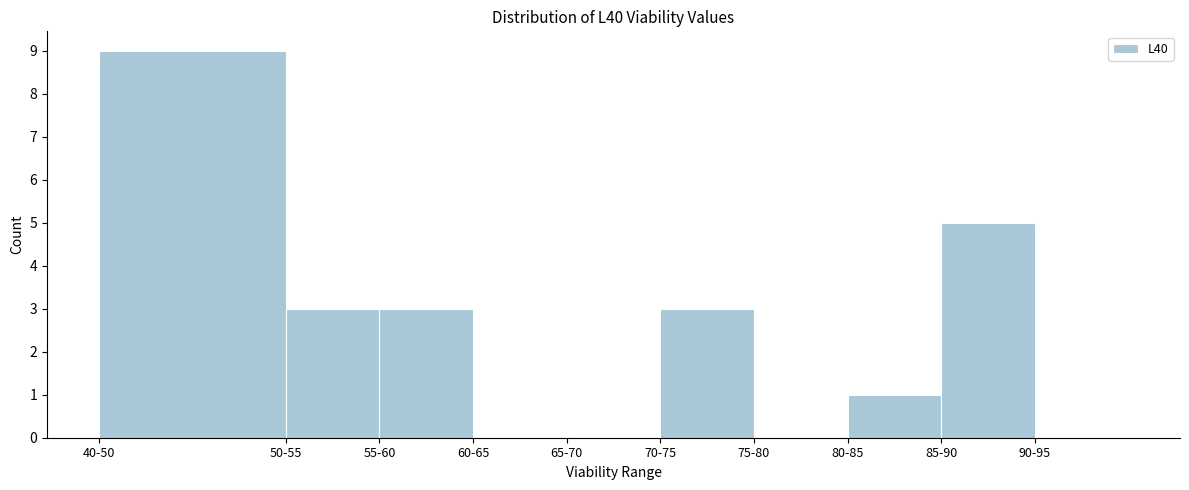

Reading left to right, extract all data points from this chart.

40-50=9	50-55=3	55-60=3	60-65=0	65-70=0	70-75=3	75-80=0	80-85=1	85-90=5	90-95=0